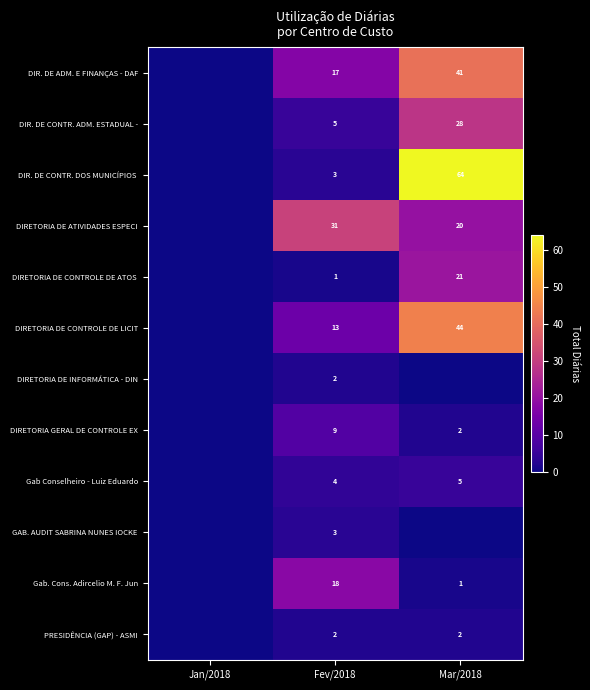

What is the sum of all DIR. DE CONTR. ADM. ESTADUAL - values?

33